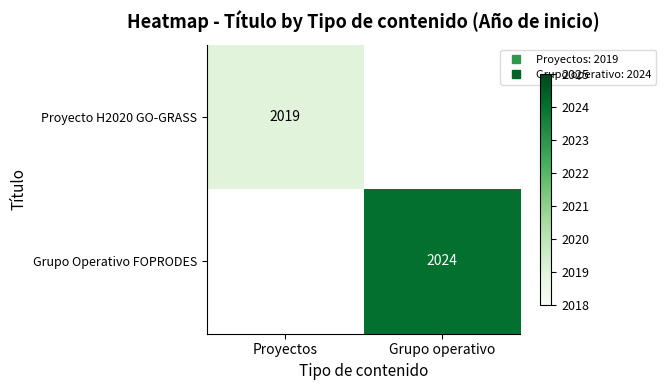

What is the lowest value of the Proyecto H2020 GO-GRASS series?

2019.0